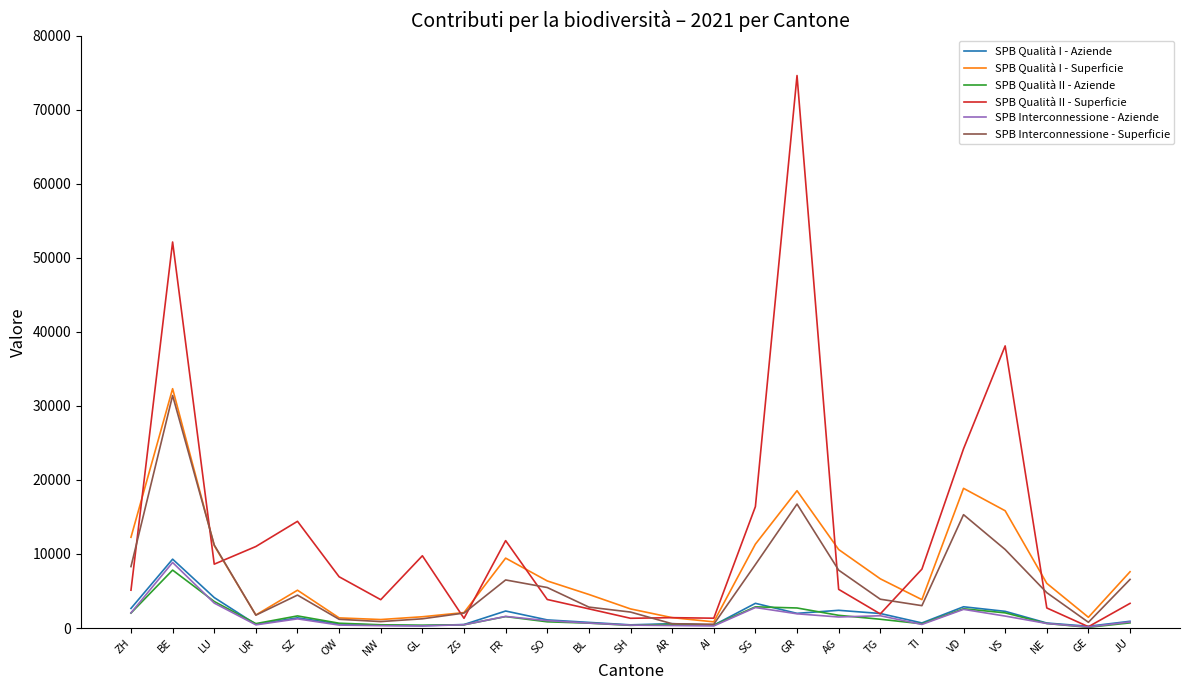

What value does the SPB Interconnessione - Aziende series have at VS?

1612.0